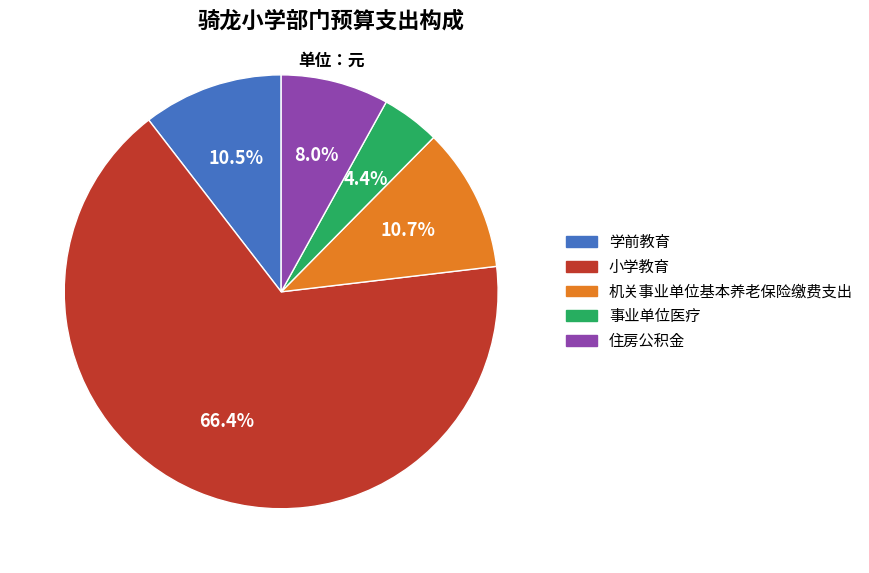

How many slices are in this pie chart?

5